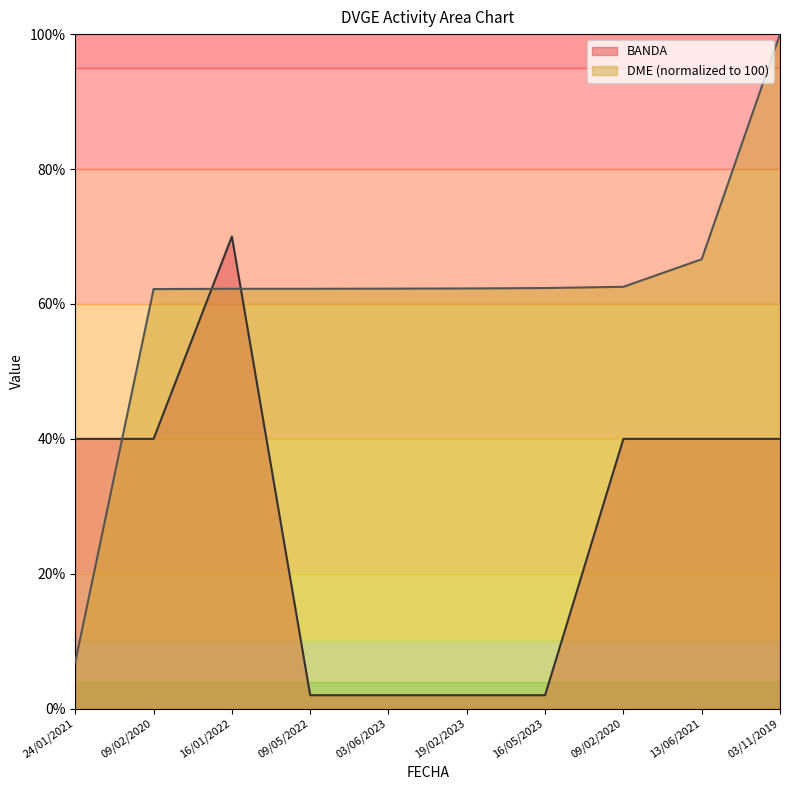

Where is BANDA nearest to the value 36?

24/01/2021